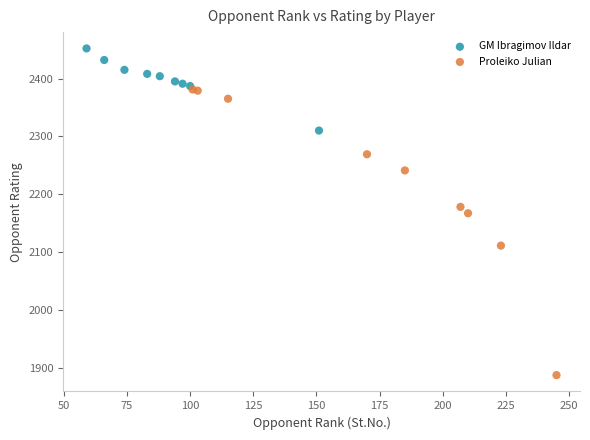

Which series contains the highest Y value?

GM Ibragimov Ildar